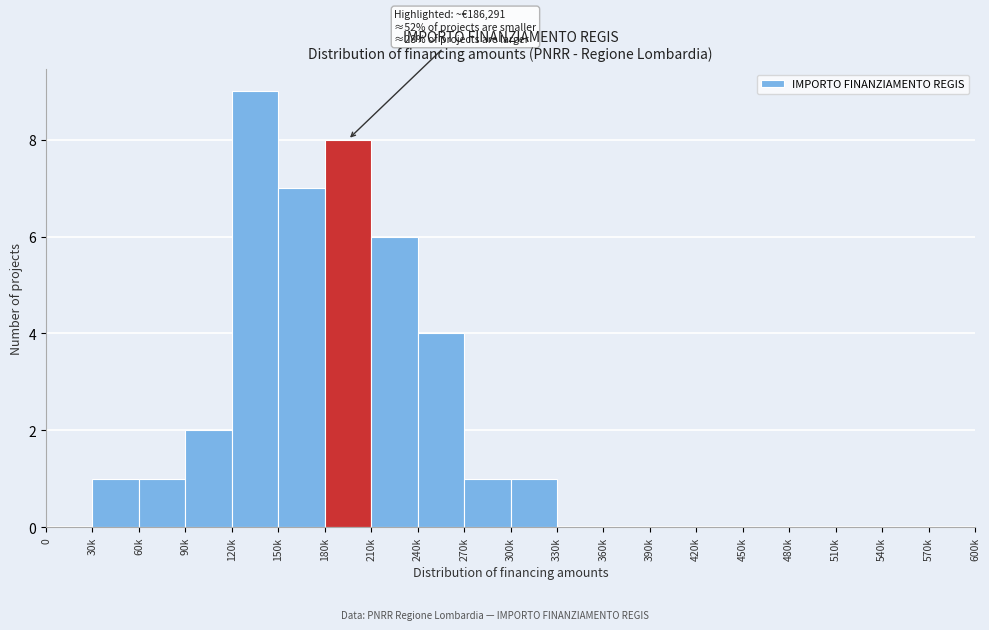

Reading left to right, what are all the values shown in this chart?

0=0	30k=1	60k=1	90k=2	120k=9	150k=7	180k=8	210k=6	240k=4	270k=1	300k=1	330k=0	360k=0	390k=0	420k=0	450k=0	480k=0	510k=0	540k=0	570k=0